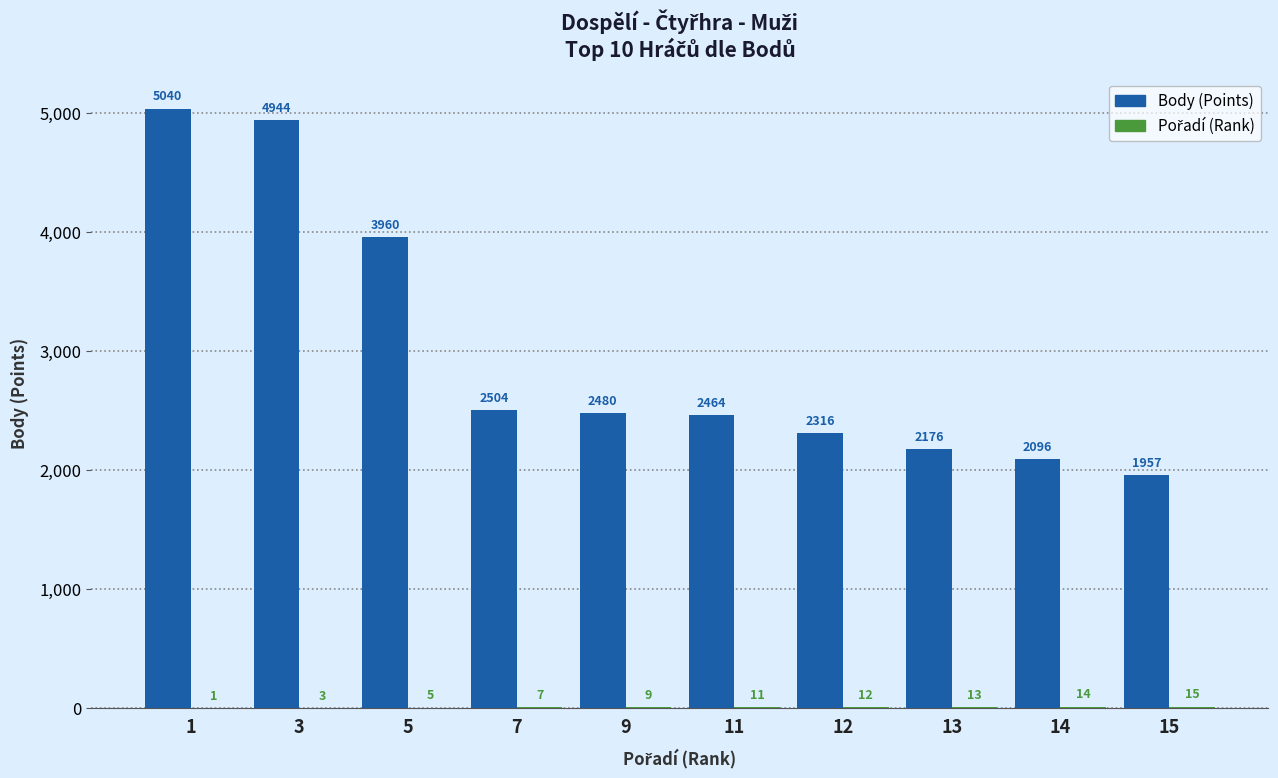

At which label does Body (Points) first exceed 2480?

1